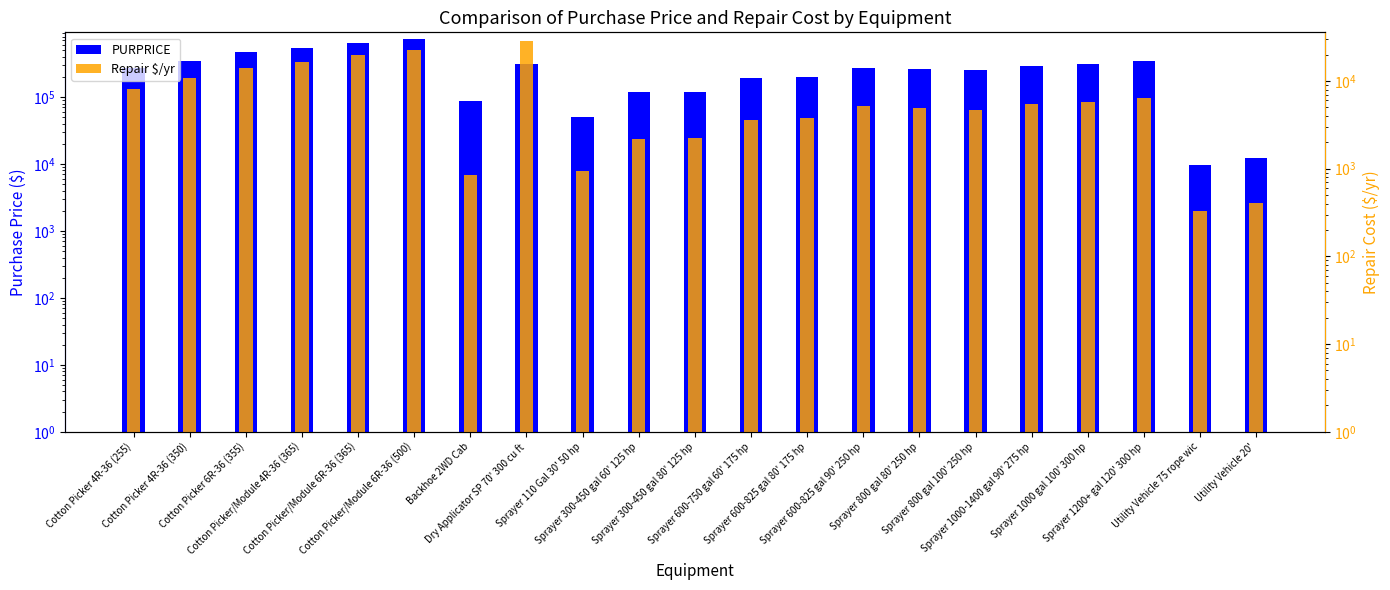

At which label does Repair $/yr first exceed 5144?

Cotton Picker 4R-36 (255)